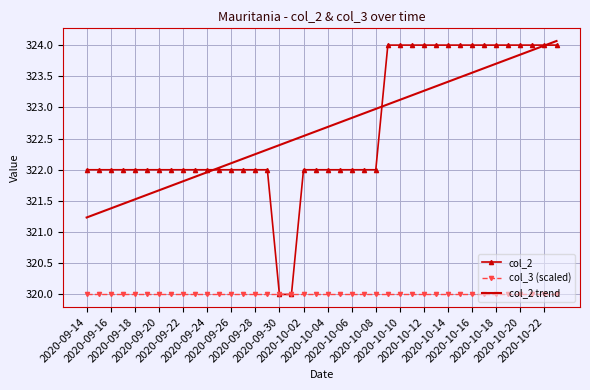

What is the minimum value for col_2?

320.0